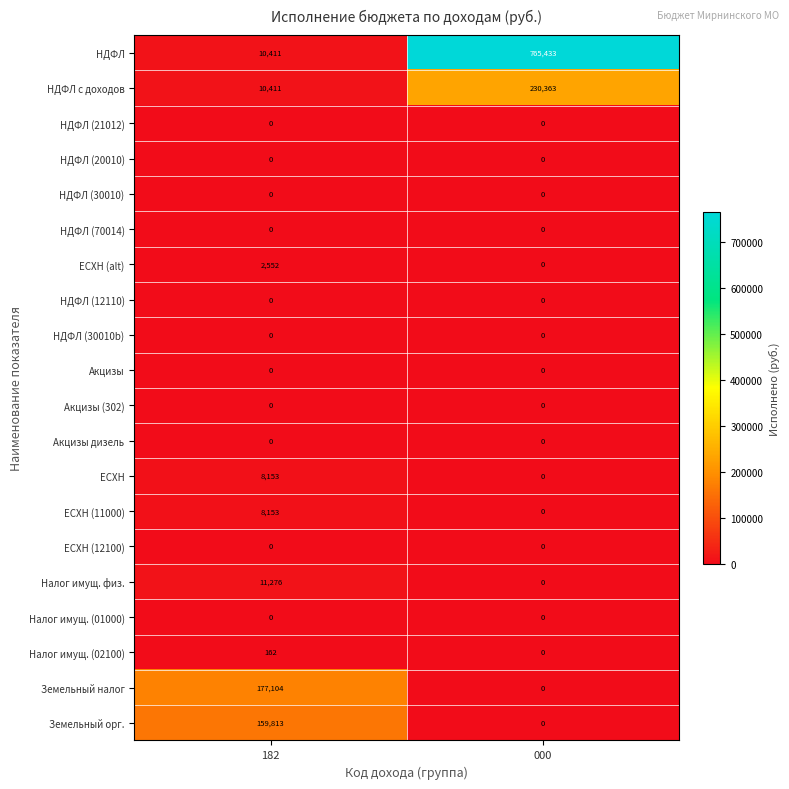

Count the number of categories in the chart.

2